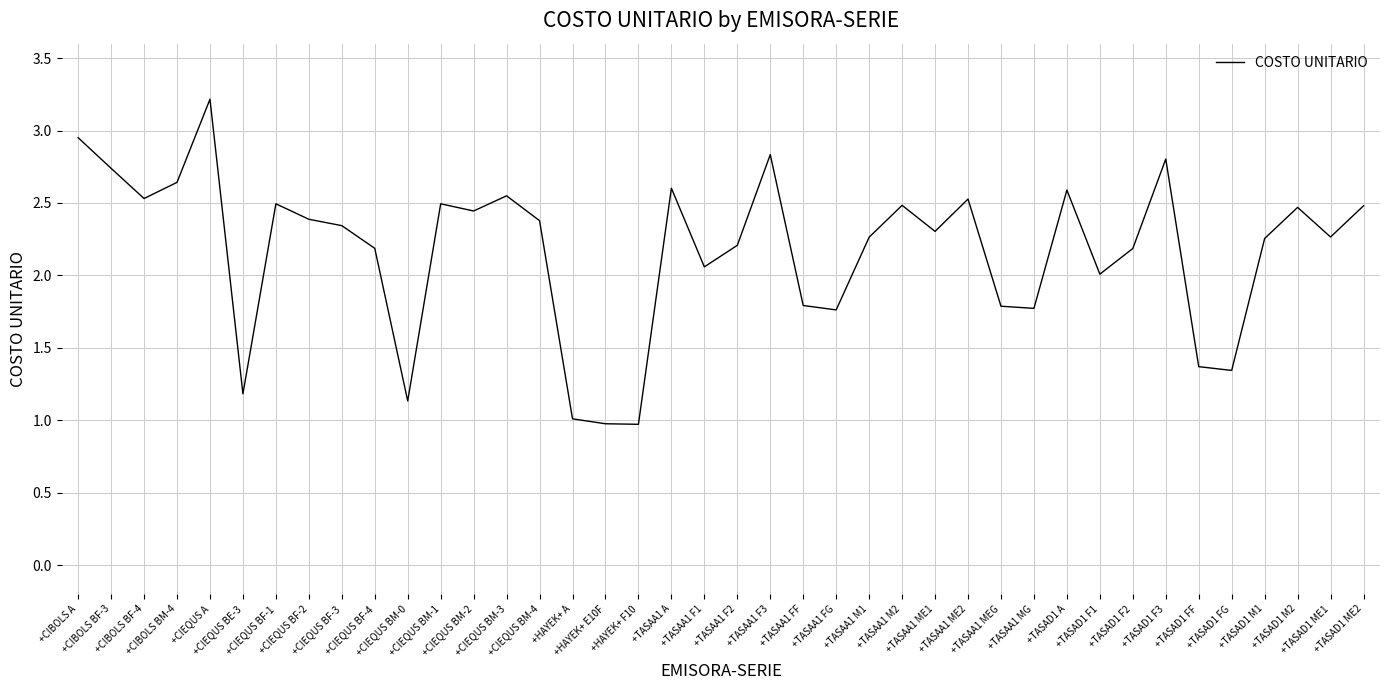

Between +TASAD1 M2 and +TASAD1 ME1, which is larger?

+TASAD1 M2